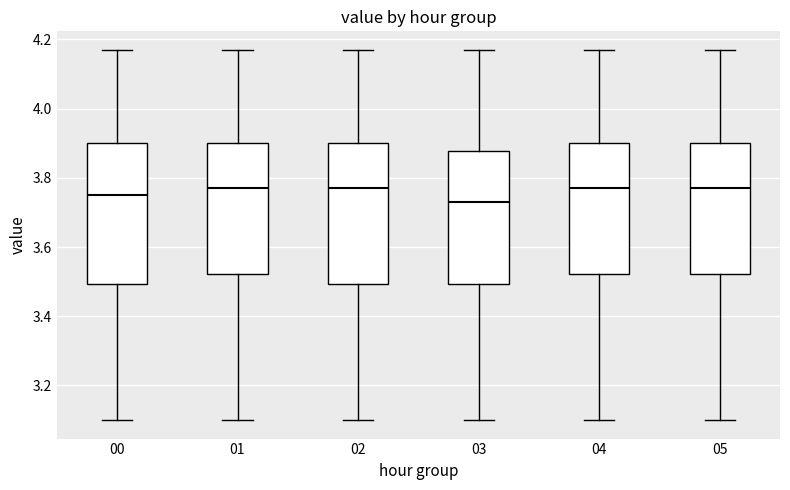

Where is the lower edge of the box at x = 00 on the y-axis? The values are not printed on the chart, so give them approximately, as read against the axis.

3.50